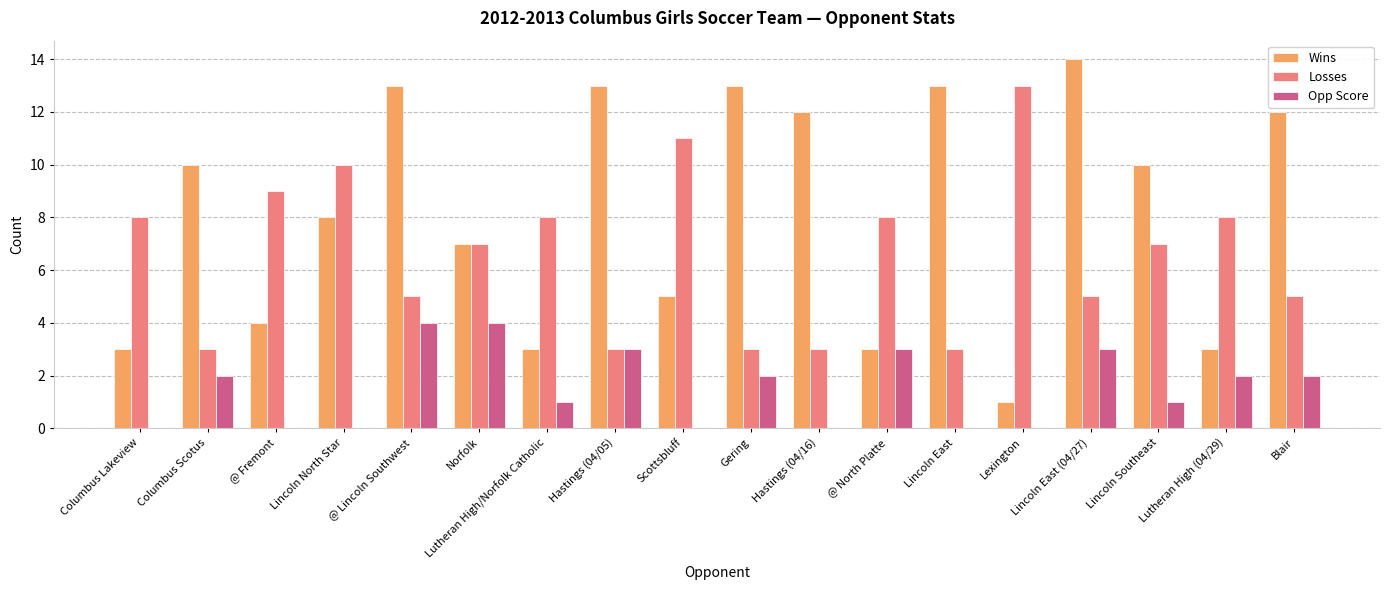

What is the highest value of the Opp Score series?

4